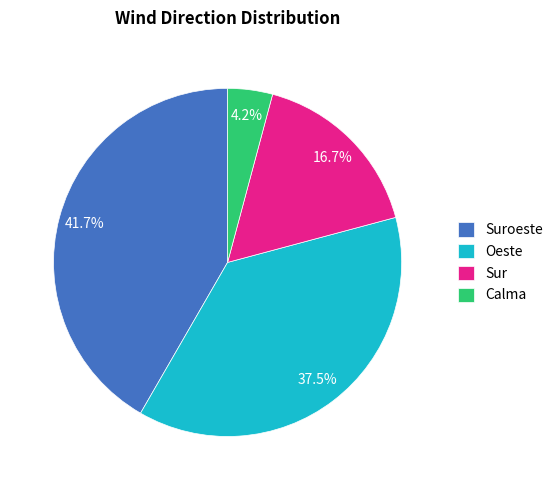

What portion of the pie excludes Calma?

95.8%